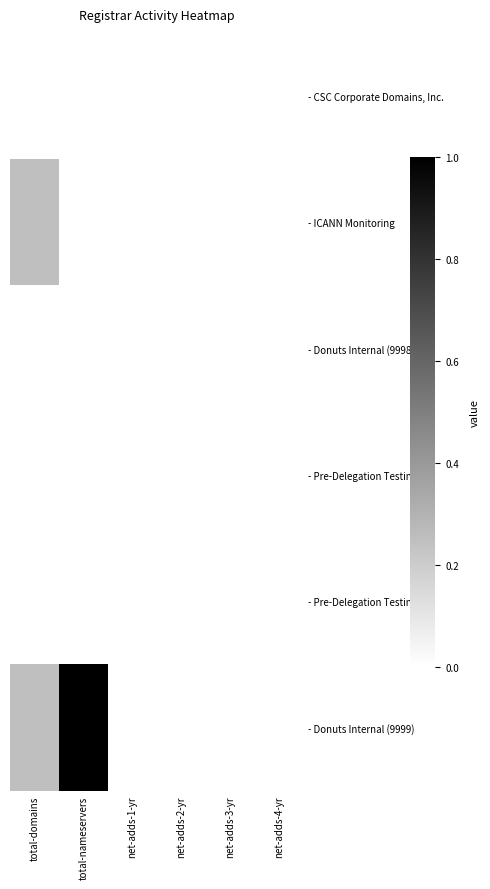

Count the number of categories in the chart.

6